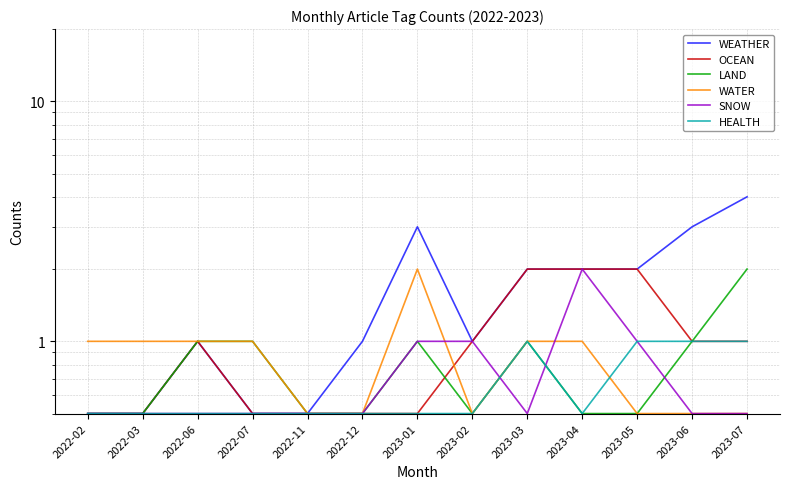

What is the difference between the LAND values at 2023-05 and 2022-07?

0.5